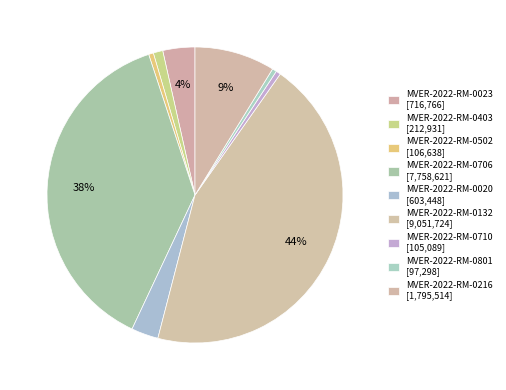

Is the sum of MVER-2022-RM-0132 and MVER-2022-RM-0020 greater than half?

No